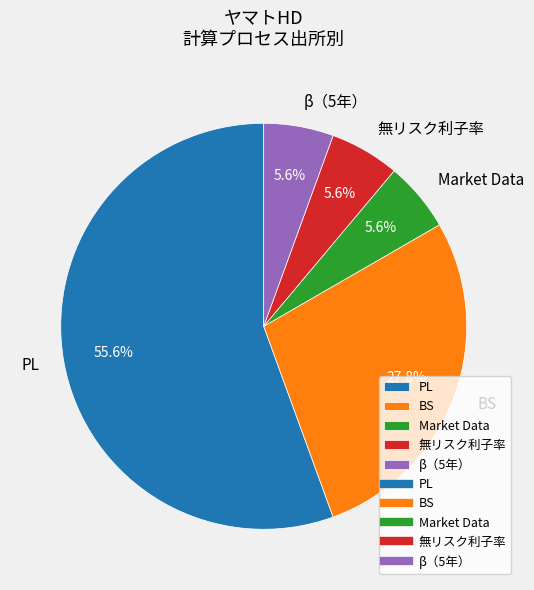

Count the number of slices in the pie.

5